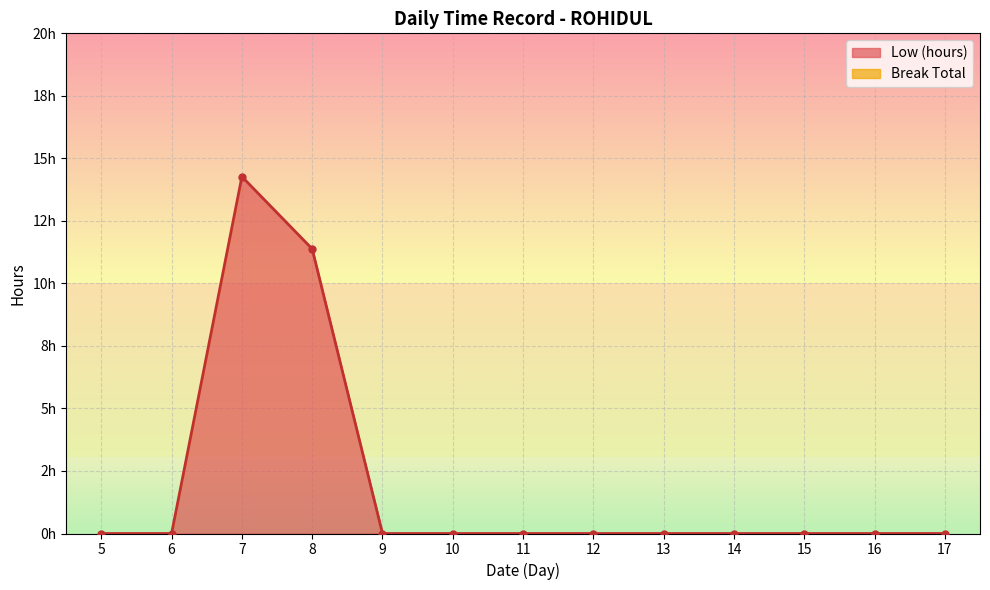

How many distinct data groups are displayed?

1